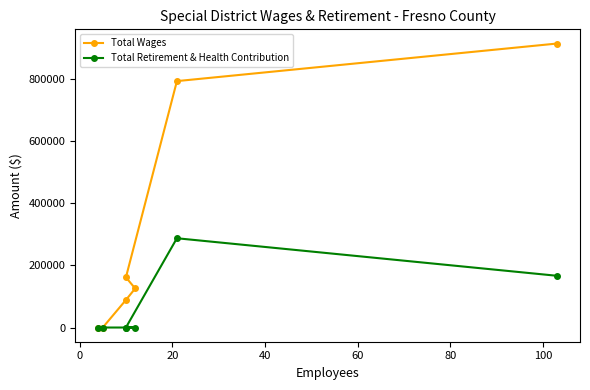

True or false: Total Wages and Total Retirement & Health Contribution cross at least once.

False